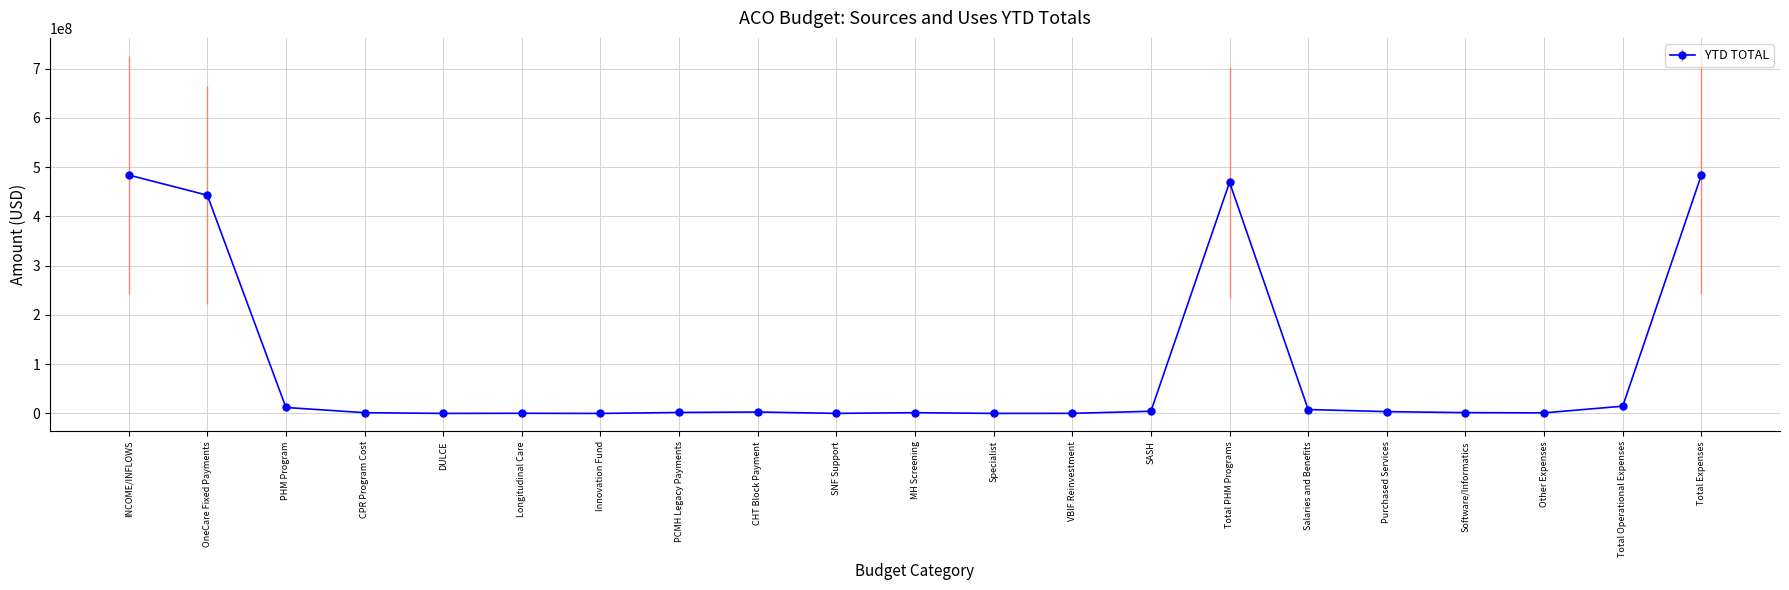

What position from the right is CPR Program Cost?

18